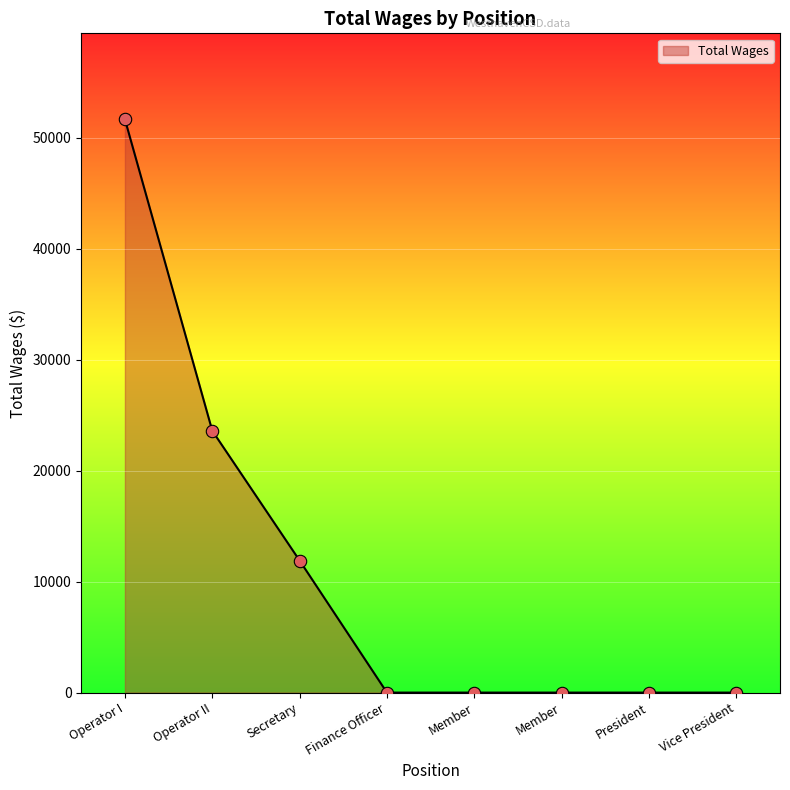

Between Member and President, which is larger?

Member